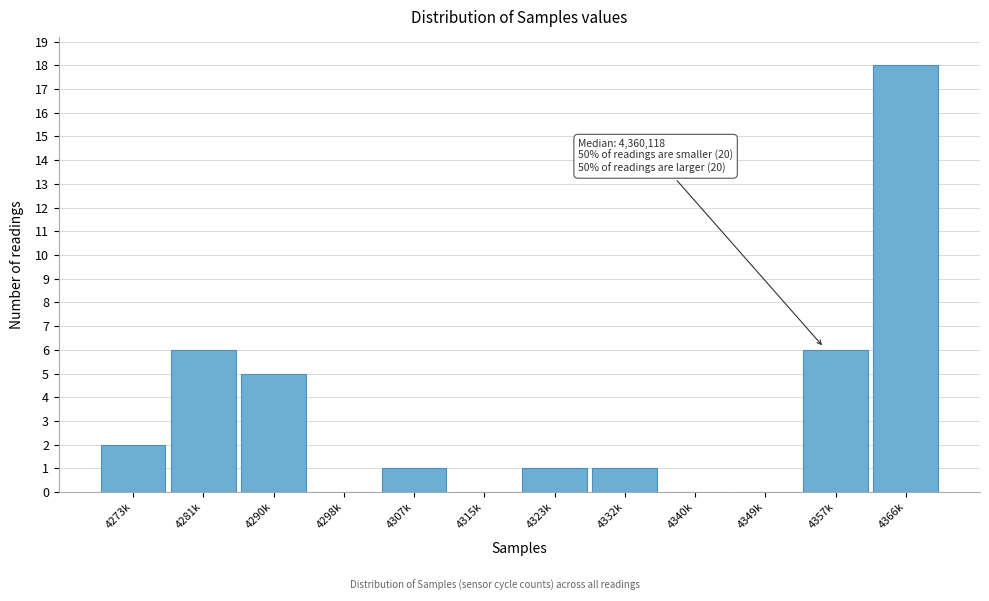

The chart shows a value of 1 at 4273k. True or false?

False